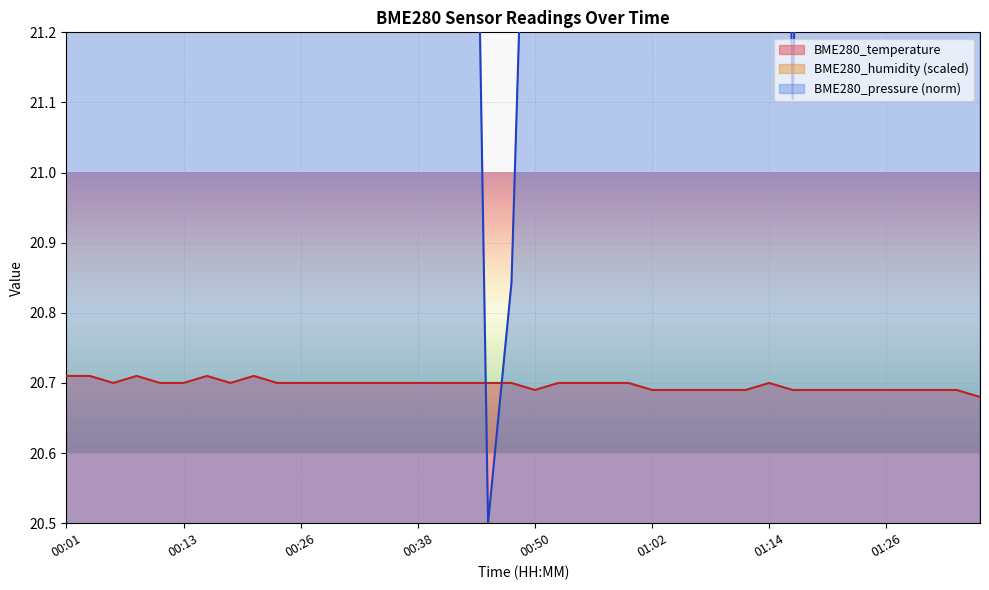

At which category does BME280_temperature reach its first local valley?

00:06